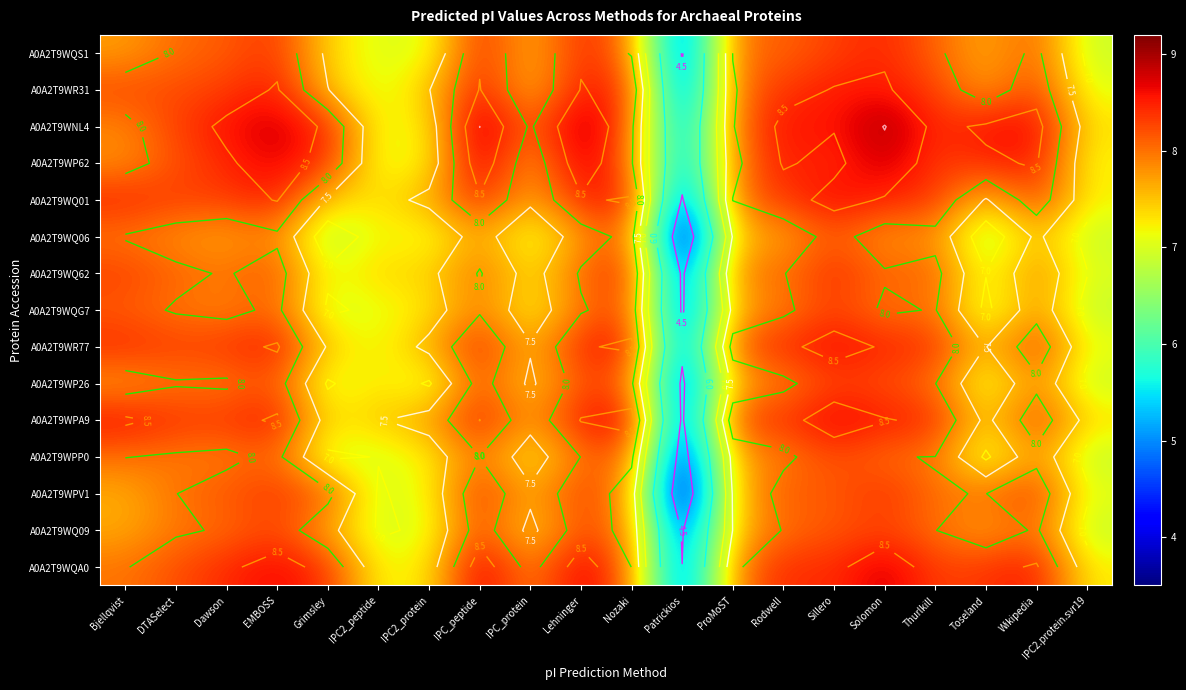

What is the maximum value for A0A2T9WQ06?

8.2